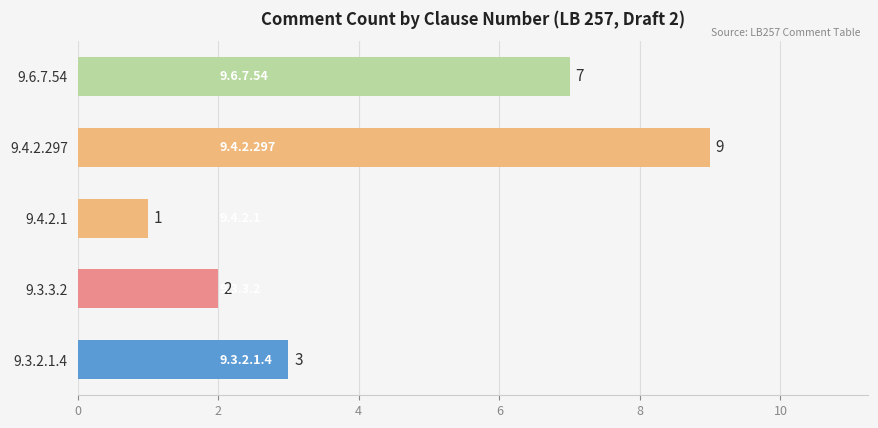

Rank the categories by value from lowest to highest.

9.4.2.1, 9.3.3.2, 9.3.2.1.4, 9.6.7.54, 9.4.2.297